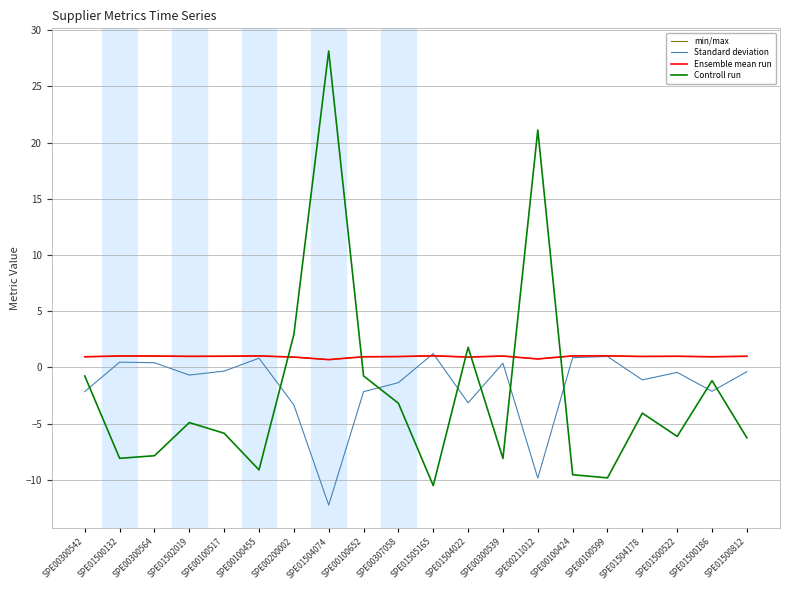

Which series has the largest total across all categories?

min/max